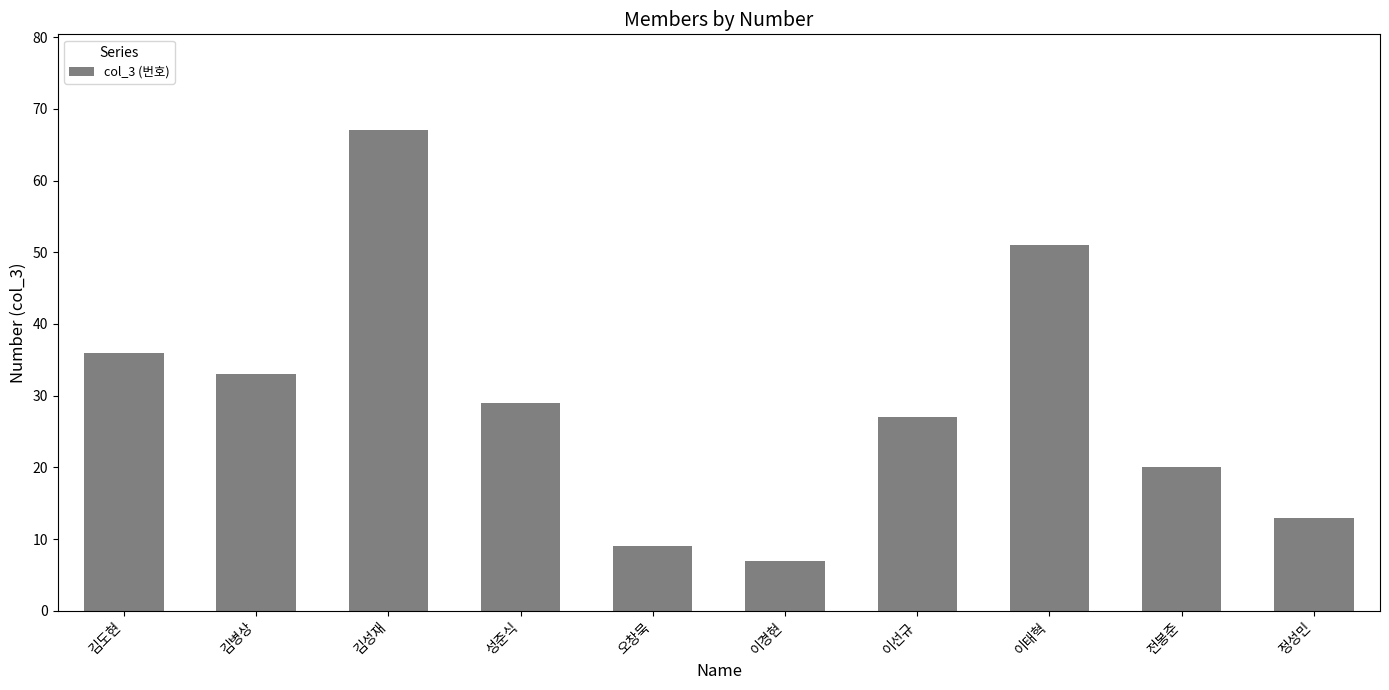

Rank the categories by value from lowest to highest.

이경현, 오창묵, 정성민, 전봉준, 이선규, 성준식, 김병상, 김도현, 이태혁, 김성재